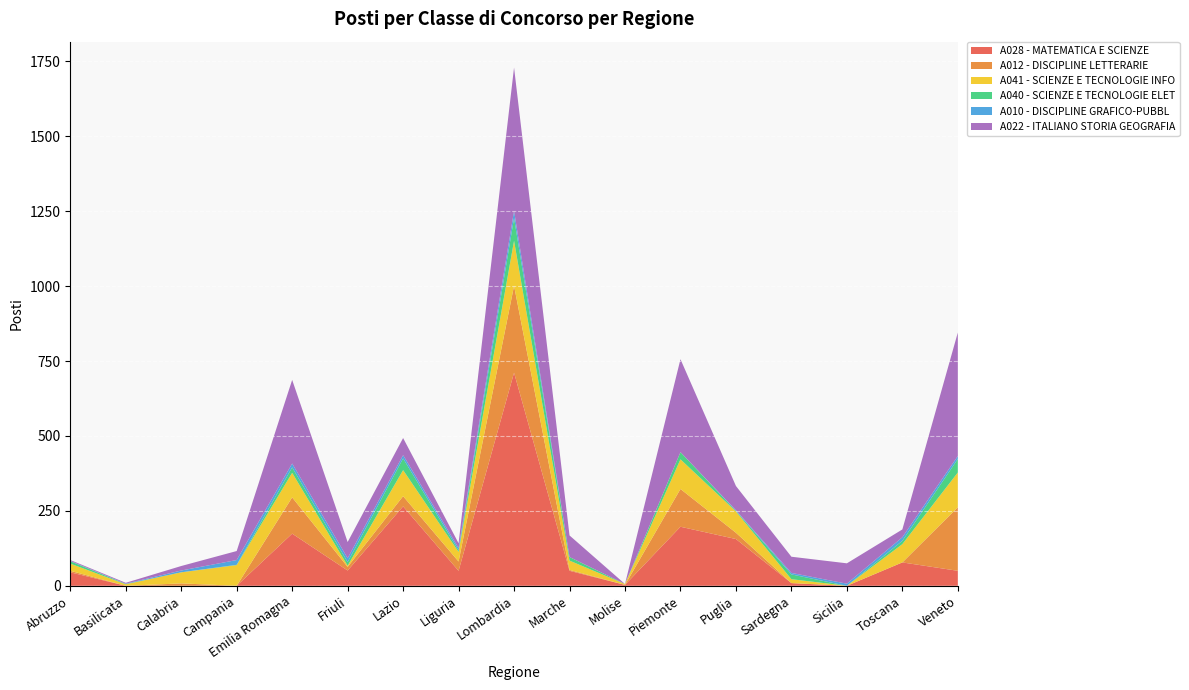

Reading right to left, what are all the values shown in this chart?

A028 - MATEMATICA E SCIENZE: 50	78	0	9	156	197	3	50	711	50	265	51	174	0	0	0	45
A012 - DISCIPLINE LETTERARIE: 212	0	0	0	21	126	0	3	290	31	34	12	121	0	8	0	5
A041 - SCIENZE E TECNOLOGIE INFO: 116	61	0	13	71	99	3	31	150	32	87	4	82	69	37	5	24
A040 - SCIENZE E TECNOLOGIE ELET: 45	11	0	16	2	24	0	12	76	5	39	12	18	1	0	1	8
A010 - DISCIPLINE GRAFICO-PUBBL: 10	12	7	5	2	0	0	0	24	8	11	13	13	16	6	1	1
A022 - ITALIANO STORIA GEOGRAFIA: 412	26	68	54	81	310	0	72	478	16	57	54	279	30	15	3	3